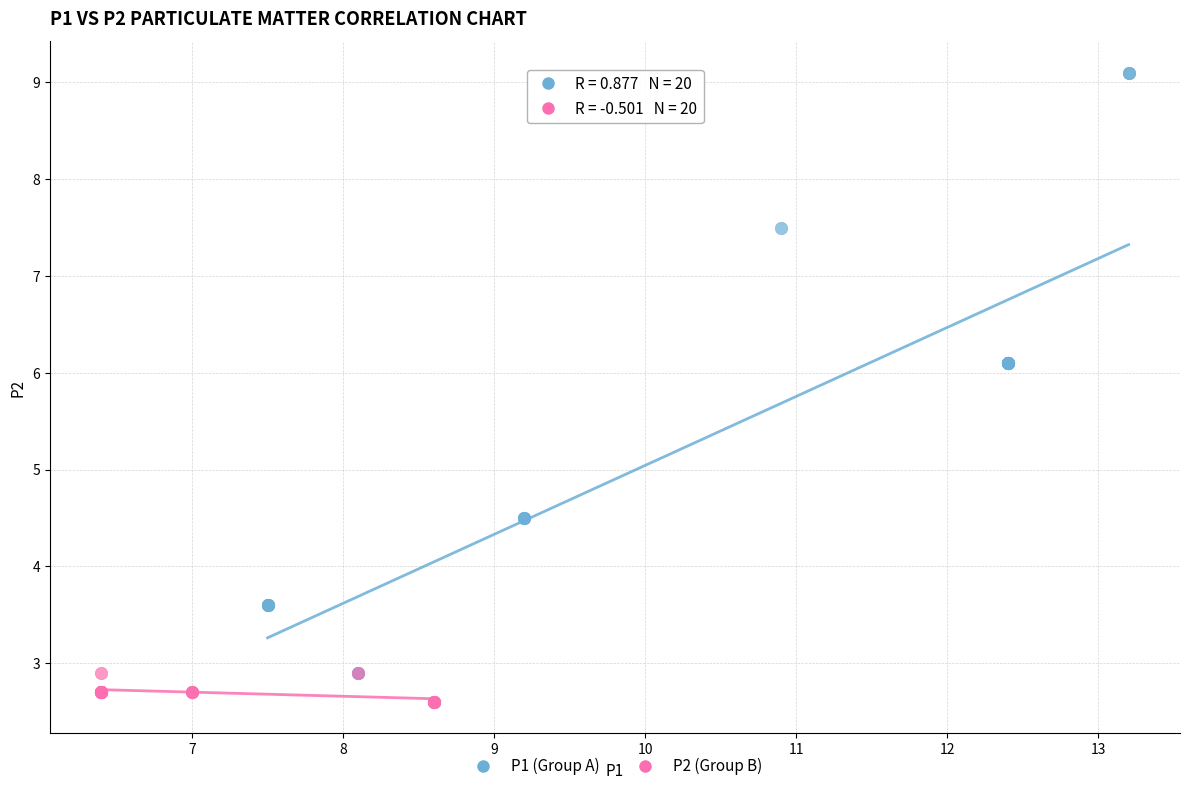

Which series reaches the maximum Y coordinate?

P1 (Group A)